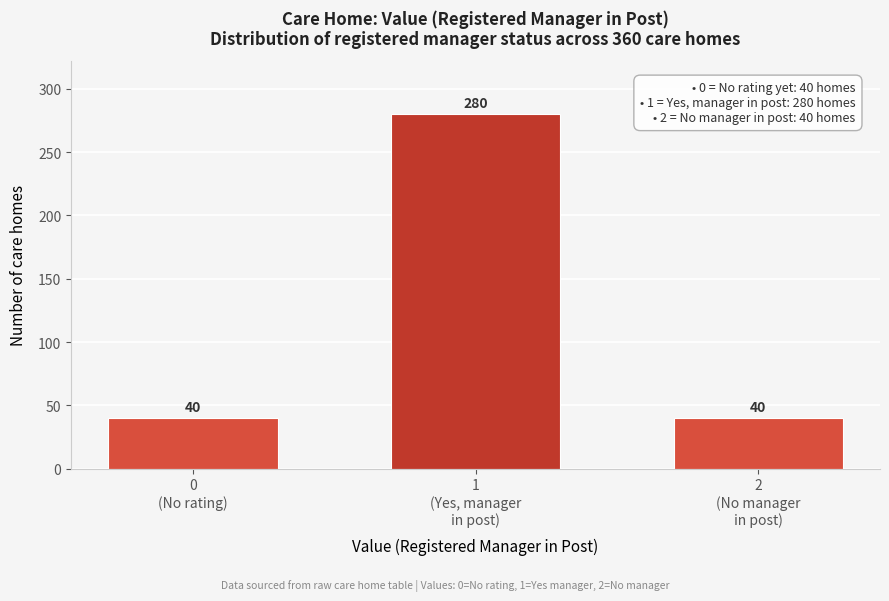

Reading left to right, transcribe all the data shown in this chart.

40	280	40